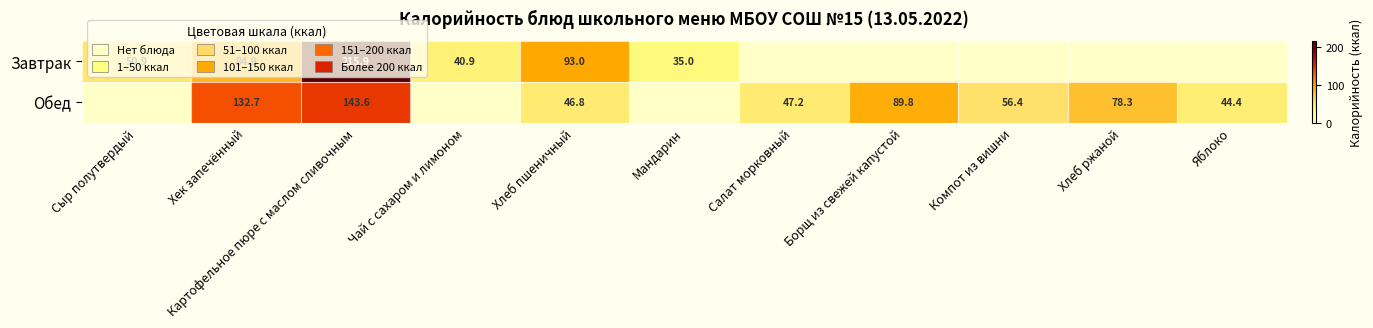

What is the difference between the Обед values at Хлеб ржаной and Компот из вишни?

21.9